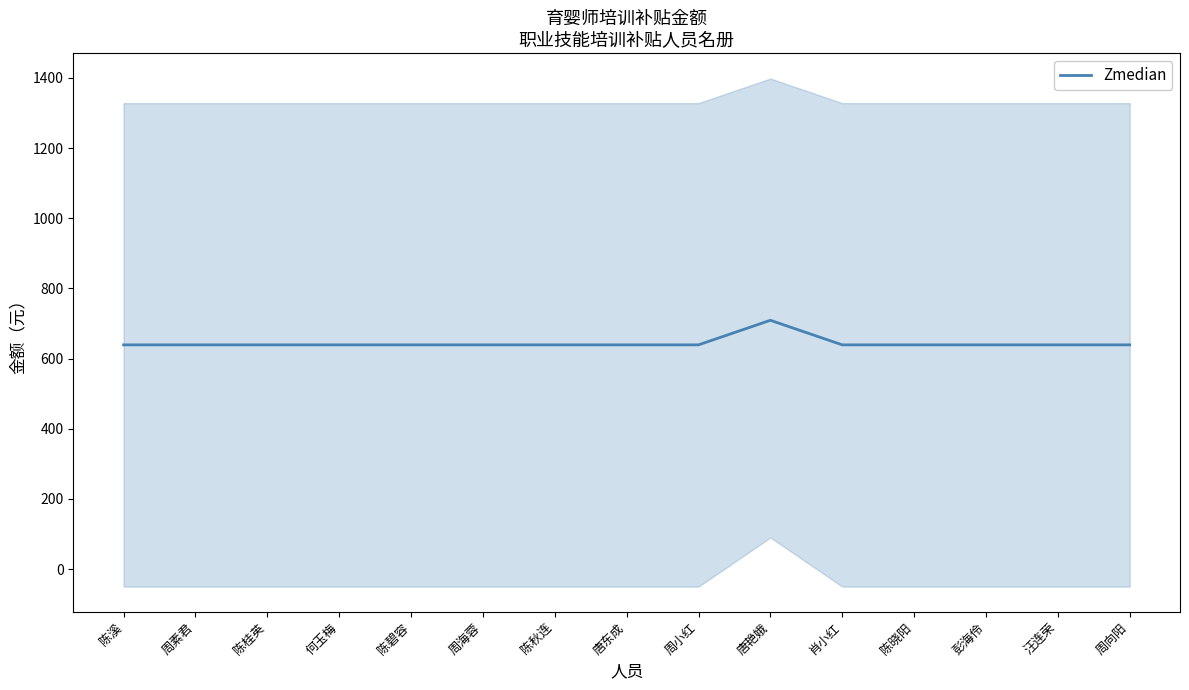

Rank the categories by value from lowest to highest.

陈溪, 周素君, 陈桂英, 何玉梅, 陈碧容, 周海蓉, 陈秋连, 唐东成, 周小红, 肖小红, 陈晓阳, 彭海伶, 汪连荣, 周向阳, 唐艳娥